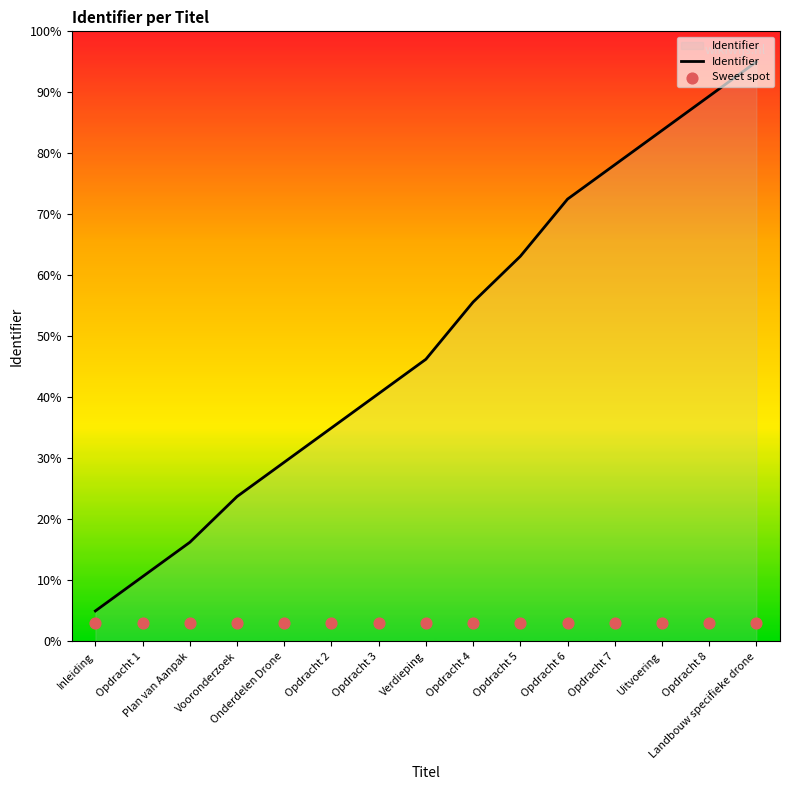

At which category is the sum across all series the highest?

Landbouw specifieke drone